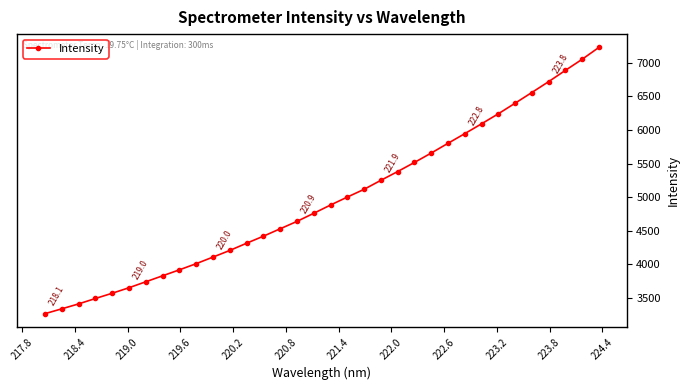

What is the average value?

4969.6